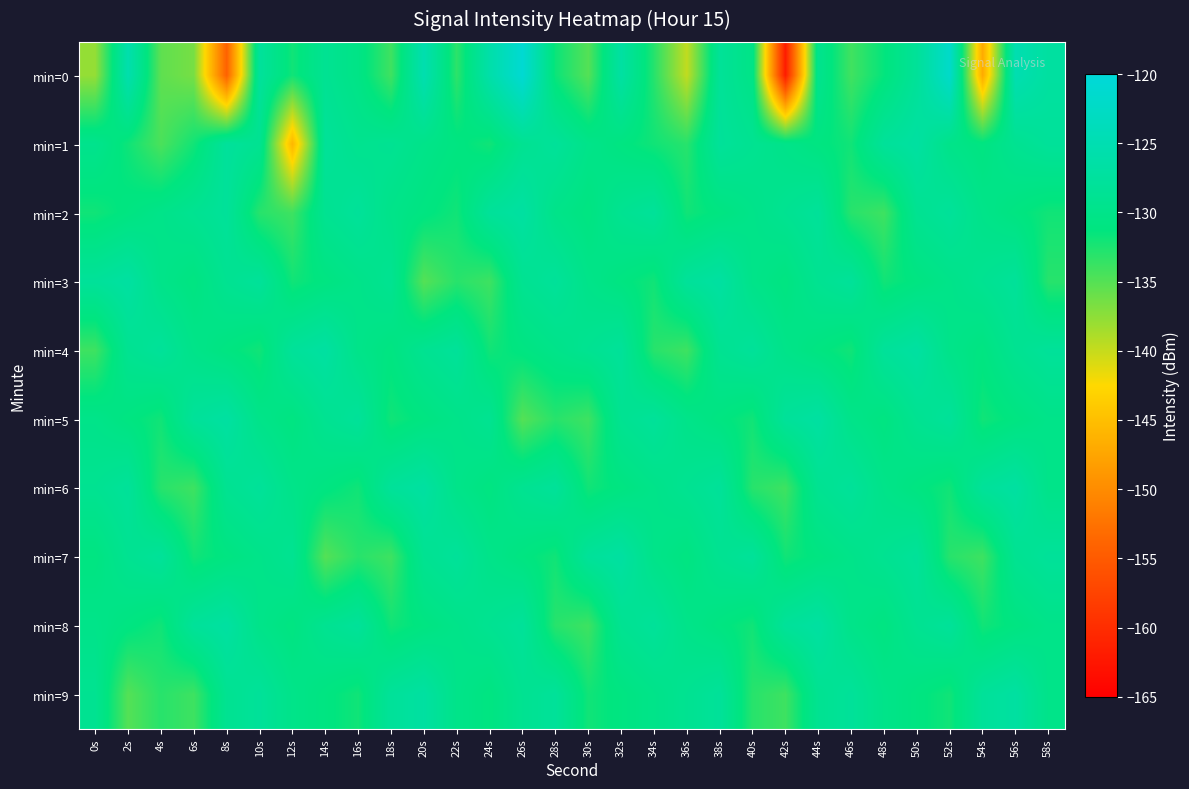

Which has a higher value, 56s or 36s?

56s